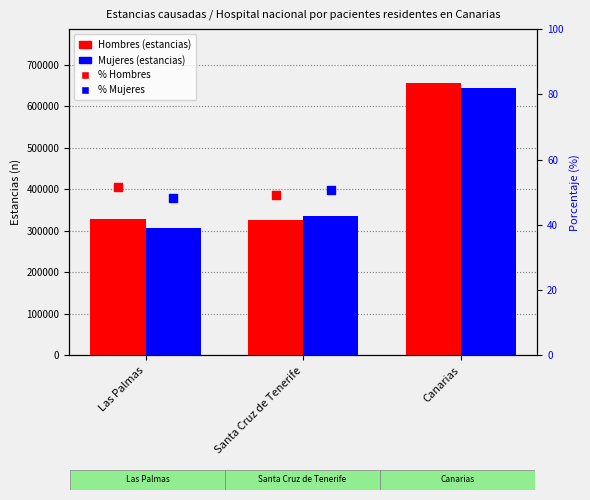

What are all the series names shown in the legend?

Hombres, Mujeres, % Hombres, % Mujeres